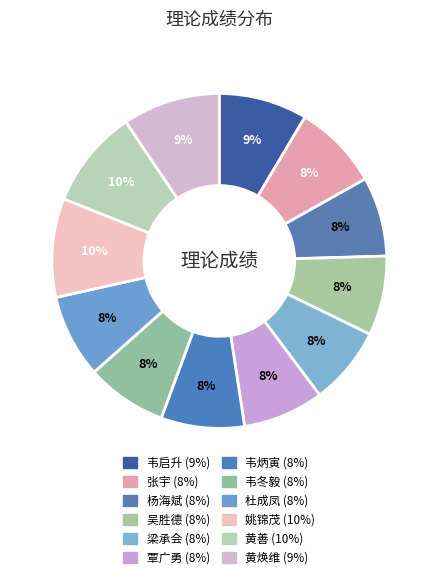

Which slice is the largest?

姚锦茂